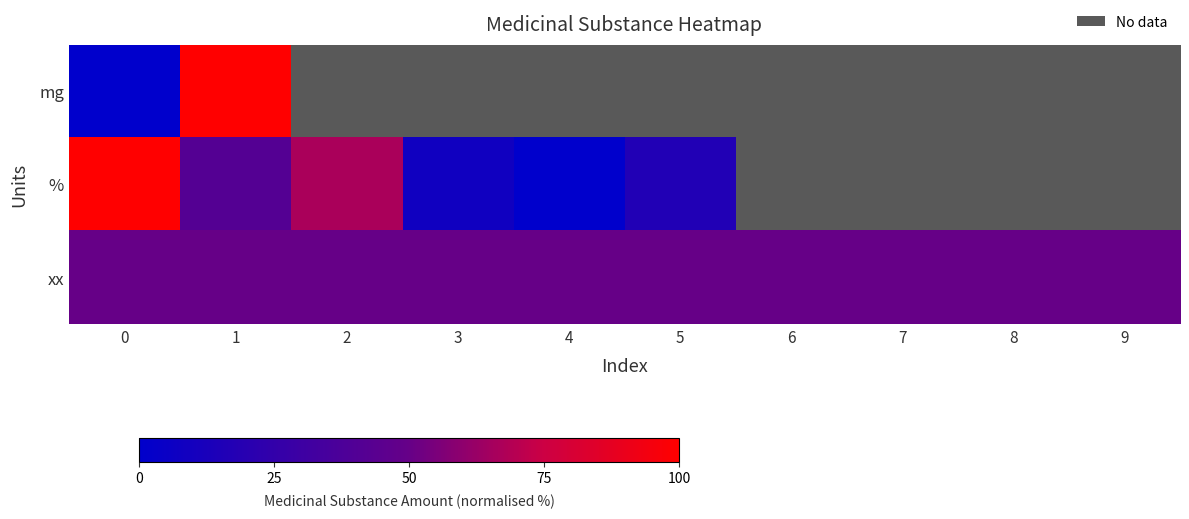

How many positive values does the mg series have?

1